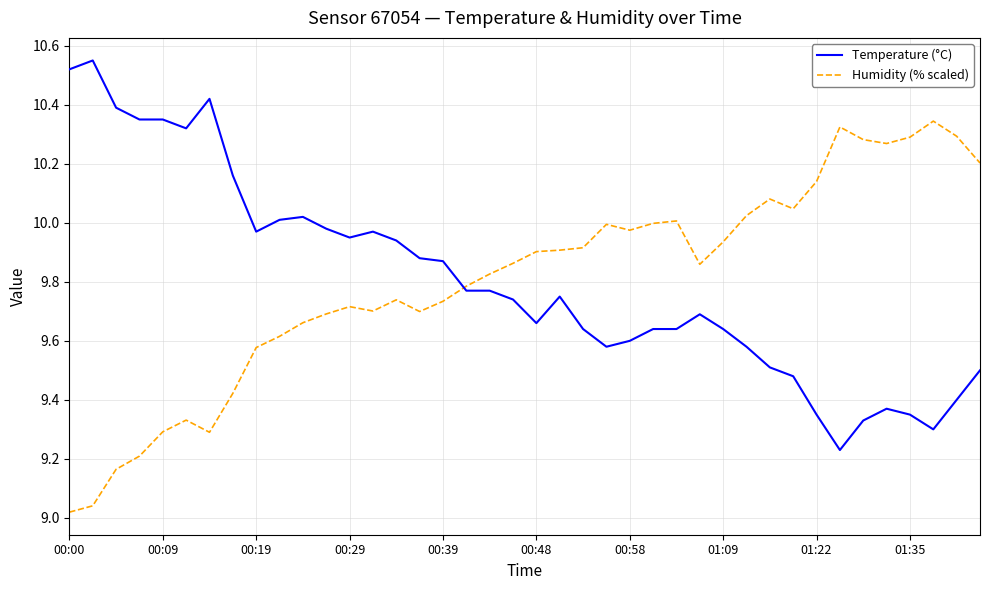

List the series in order of their peak value, highest first.

Temperature (°C), Humidity (% scaled)